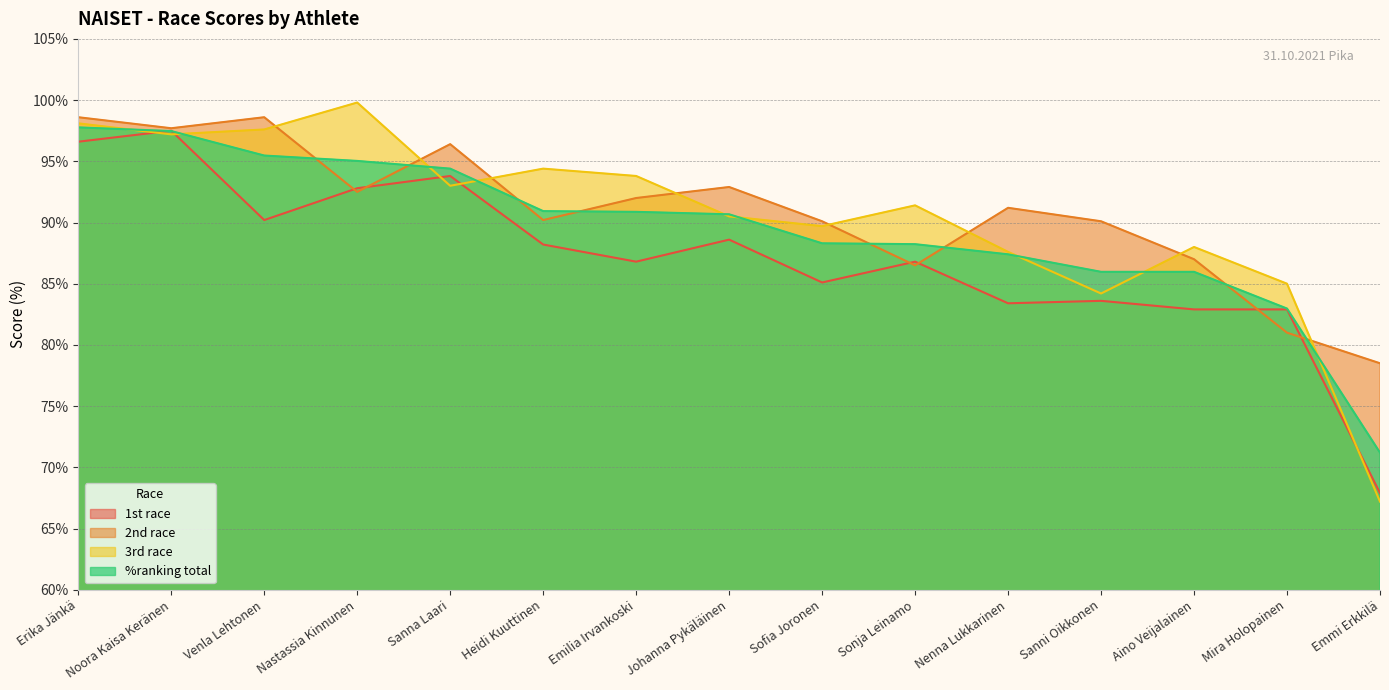

Is the value of 3rd race at Mira Holopainen greater than the value of %ranking total at Venla Lehtonen?

No